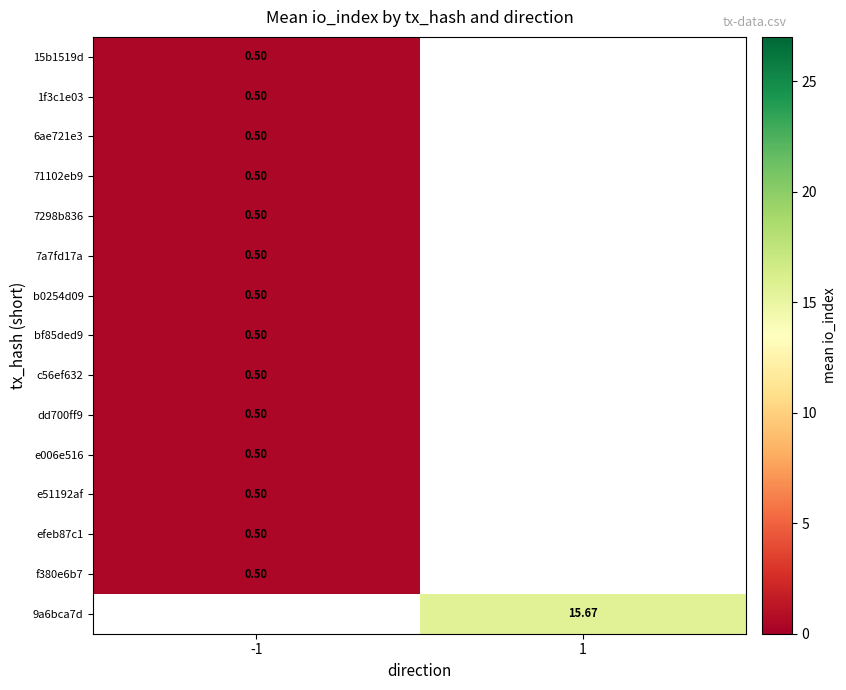

What is the smallest value displayed?

0.5